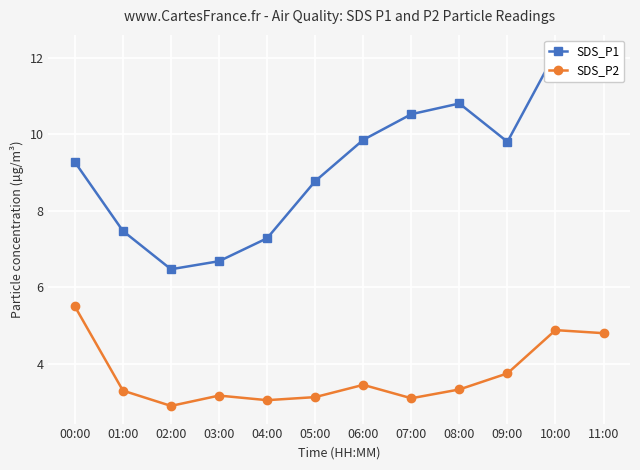

Rank the series by their average value, from lowest to highest.

SDS_P2, SDS_P1